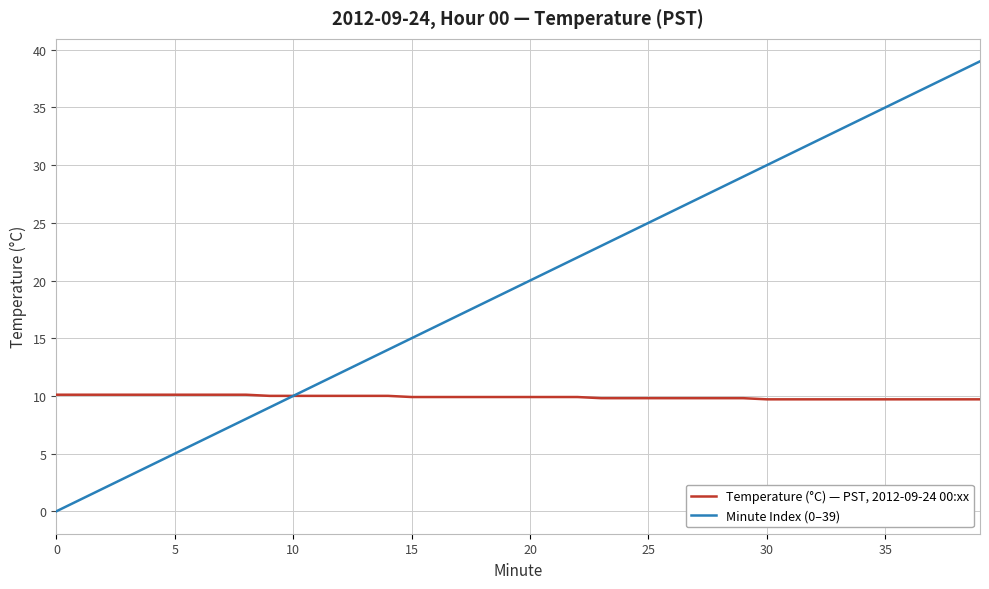

What is the maximum value for Temperature (°C) — PST, 2012-09-24 00:xx?

10.1